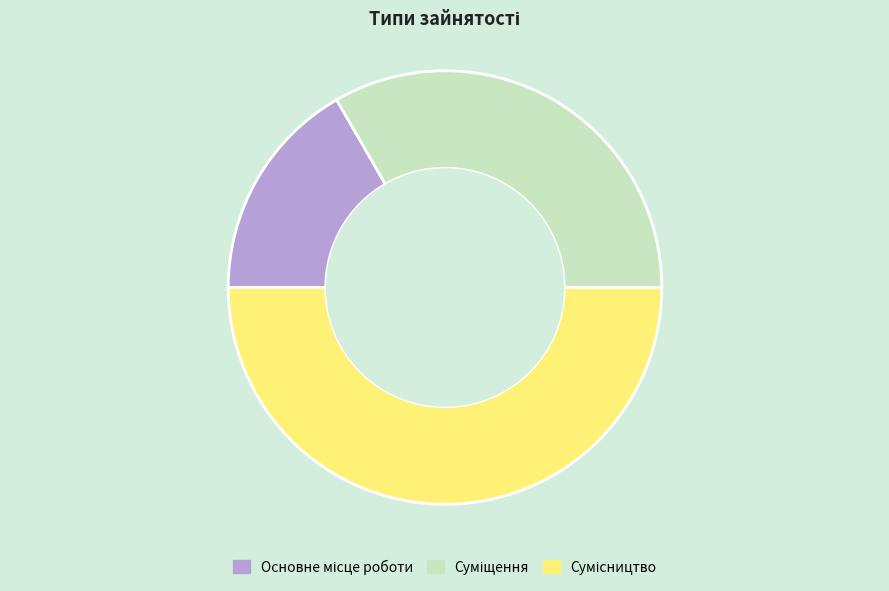

Is Сумісництво the majority of the pie?

No